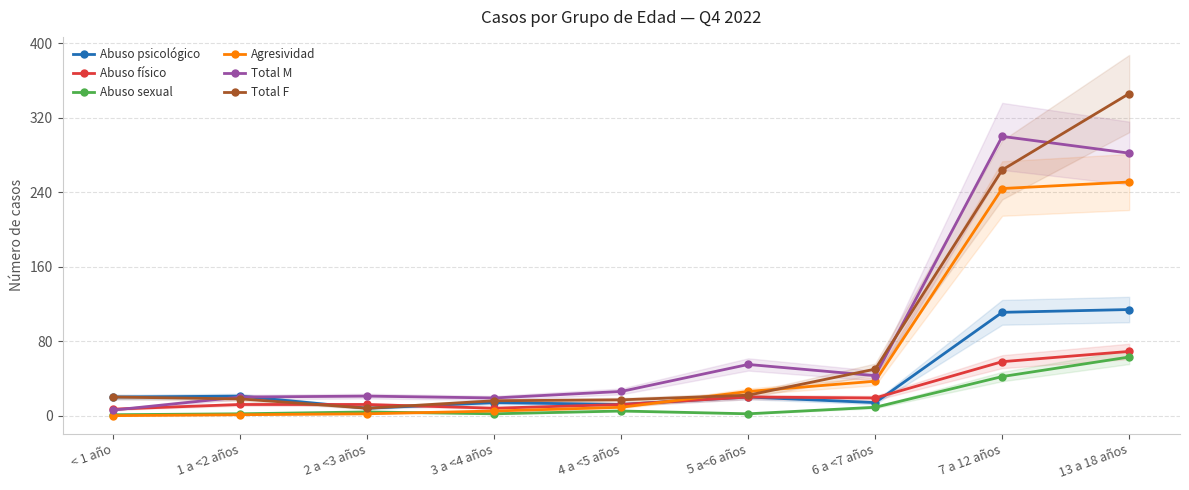

How many values in the Abuso psicológico series exceed 20?

3